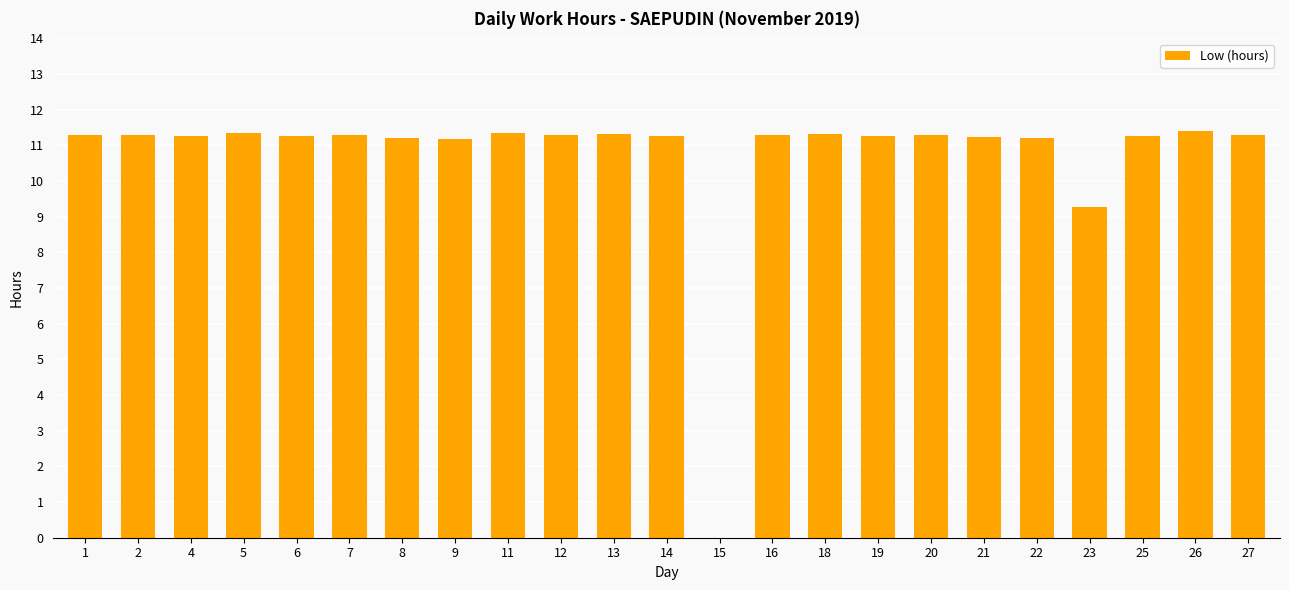

What is the maximum value shown in the chart?

11.4